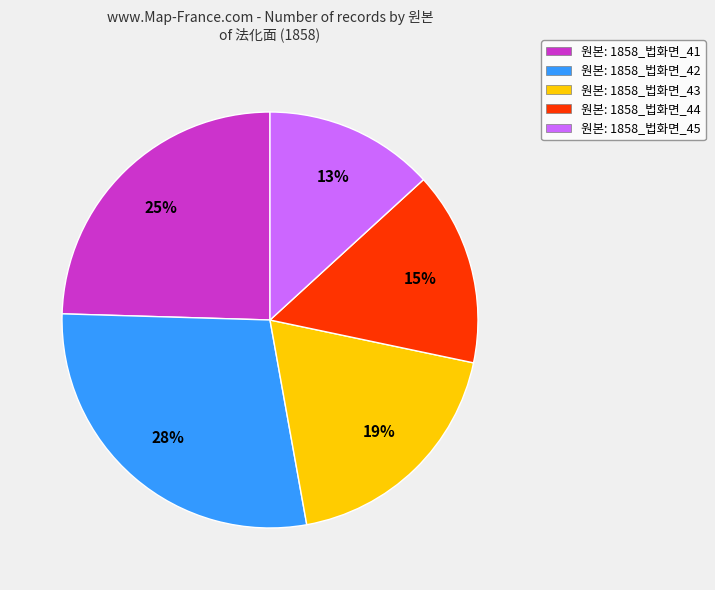

Which category has the biggest portion of the pie?

원본: 1858_법화면_42